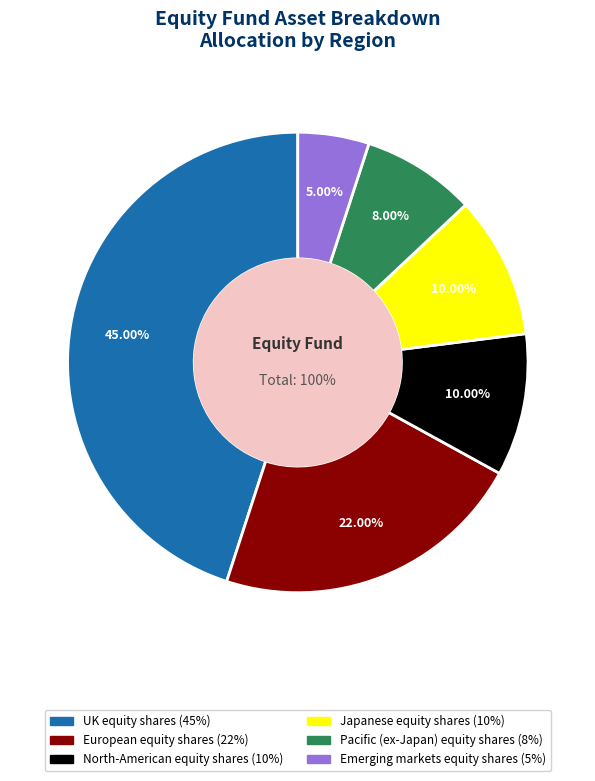

Is Japanese equity shares (10%) the majority of the pie?

No